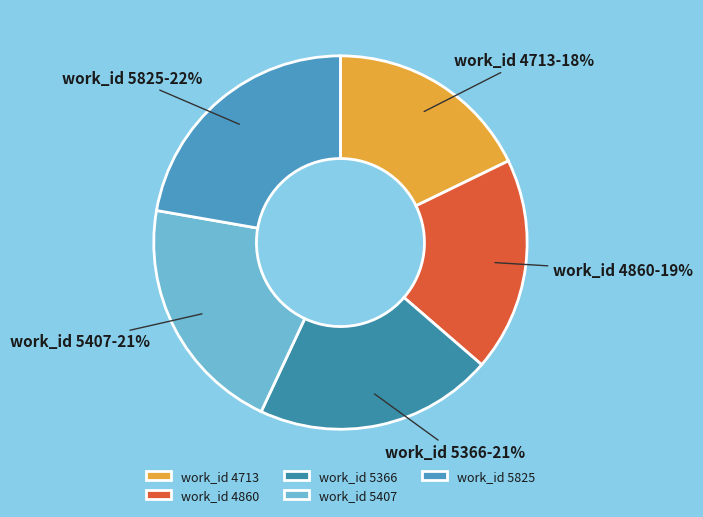

True or false: work_id 4860 accounts for 19% of the total.

True